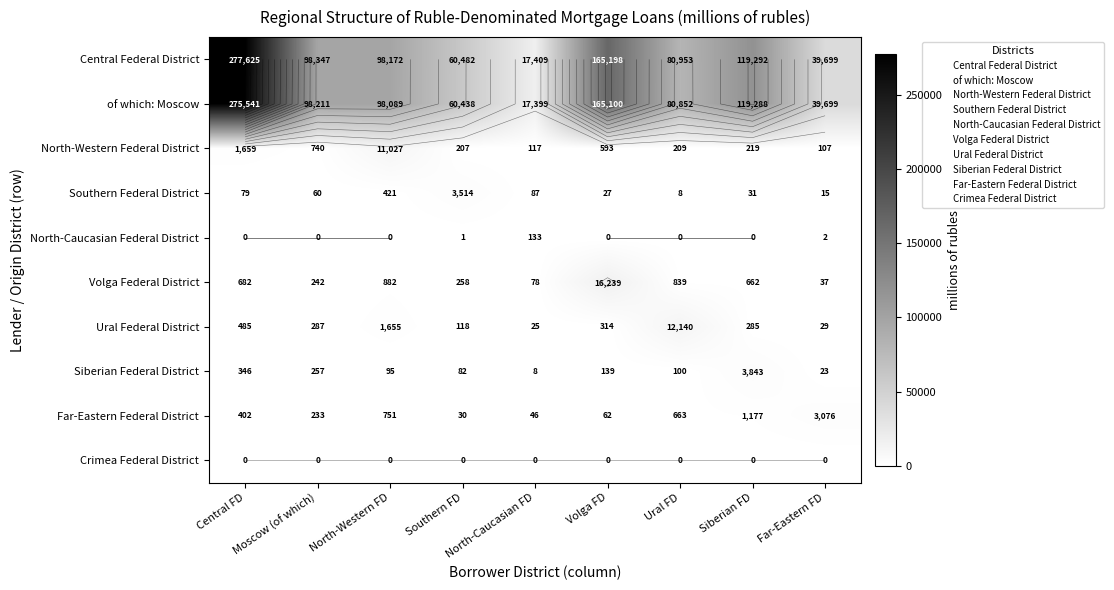

Between Far-Eastern FD and Moscow (of which), which is larger?

Moscow (of which)